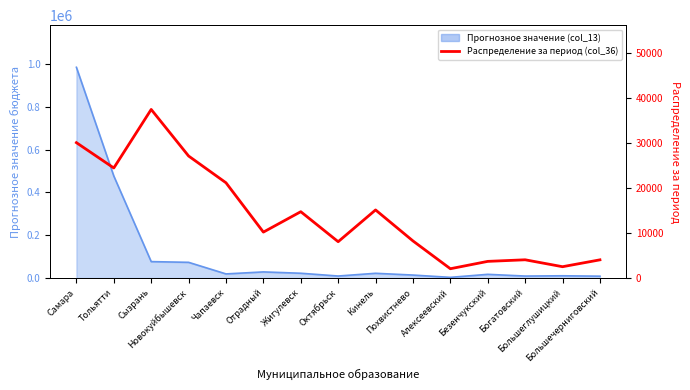

How many lines are shown in the chart?

1